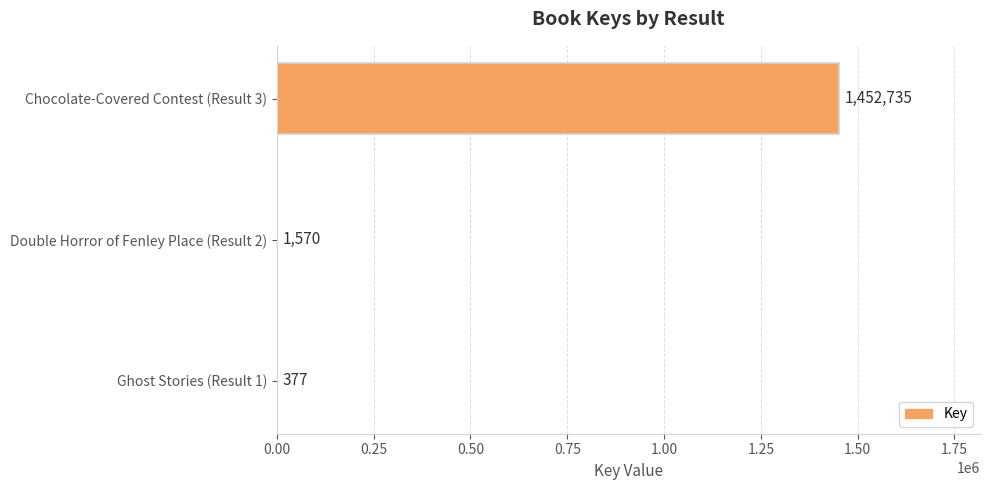

How many data points does each series have?

3